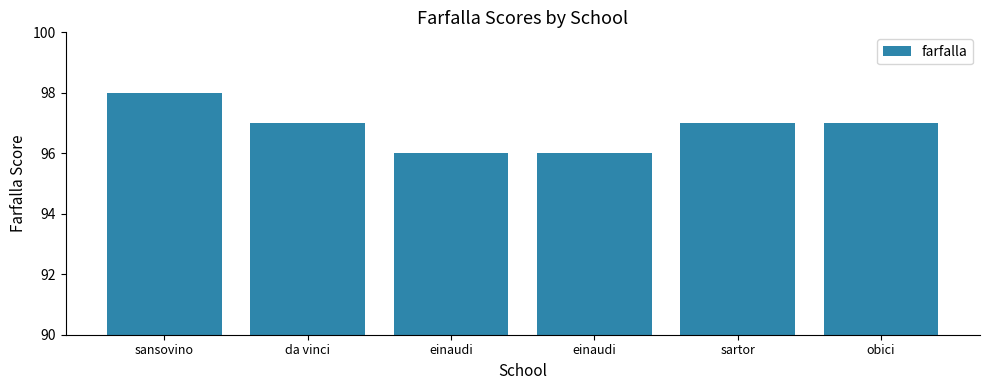

What is the sum of all values?

581